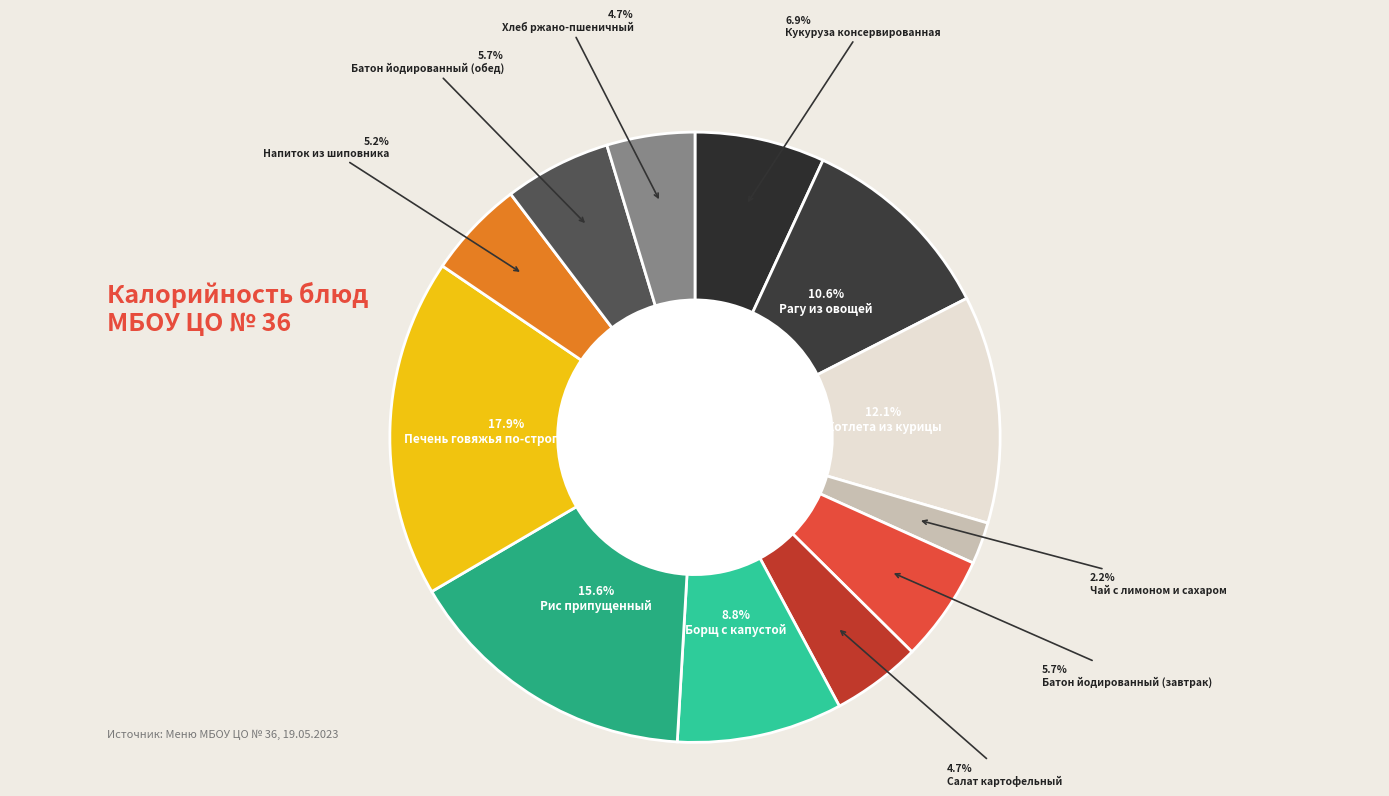

To the nearest percent, what is the combined percentage of Батон йодированный (завтрак) and Печень говяжья по-строгановски?

24%